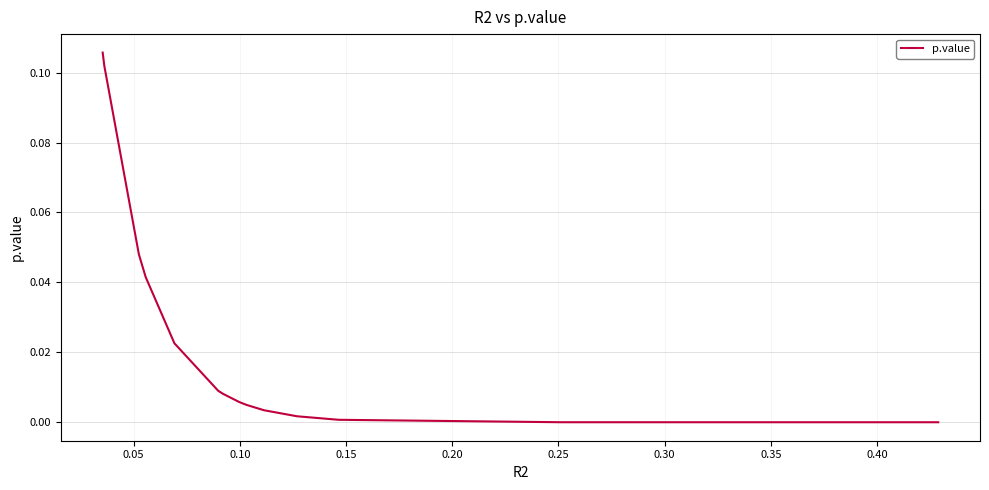

True or false: the data has more than 1 interior local peaks.

False